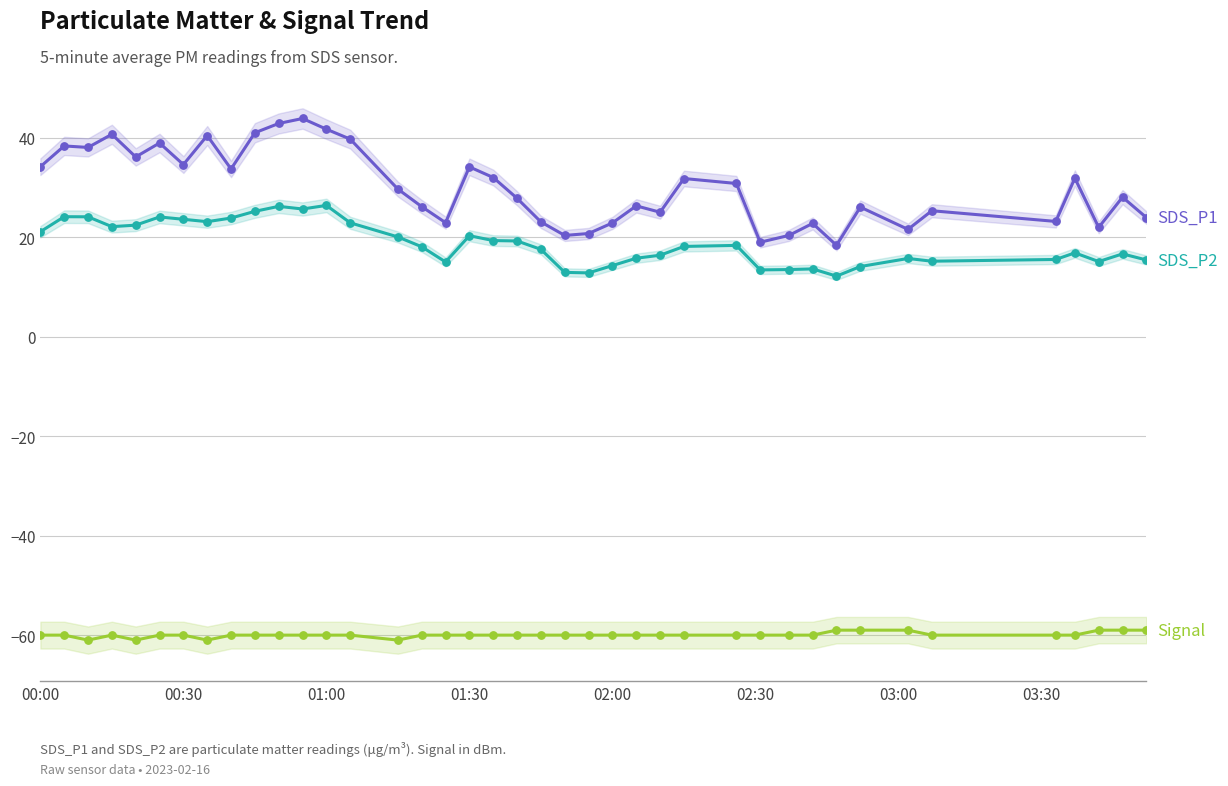

Which series has the largest total across all categories?

SDS_P1